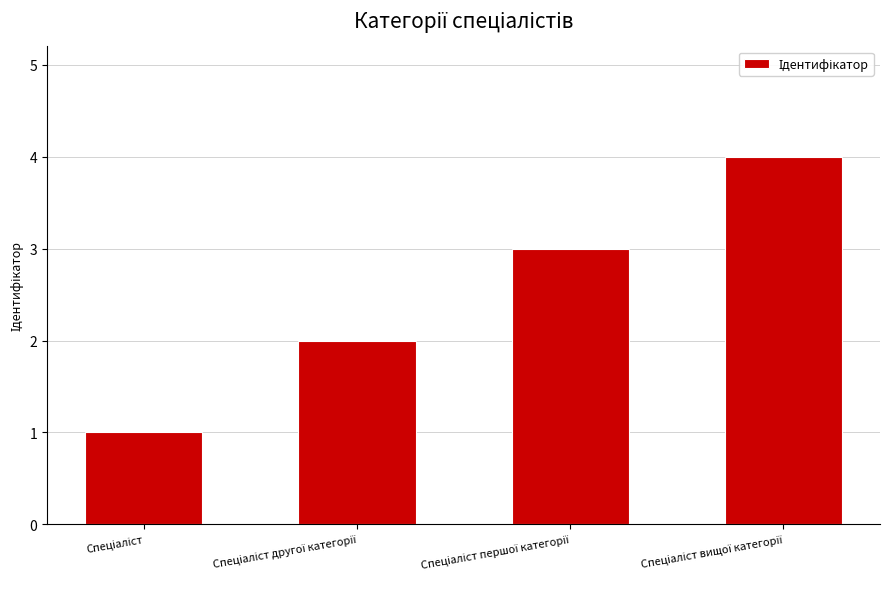

What is the value of the 4th bar from the left?

4